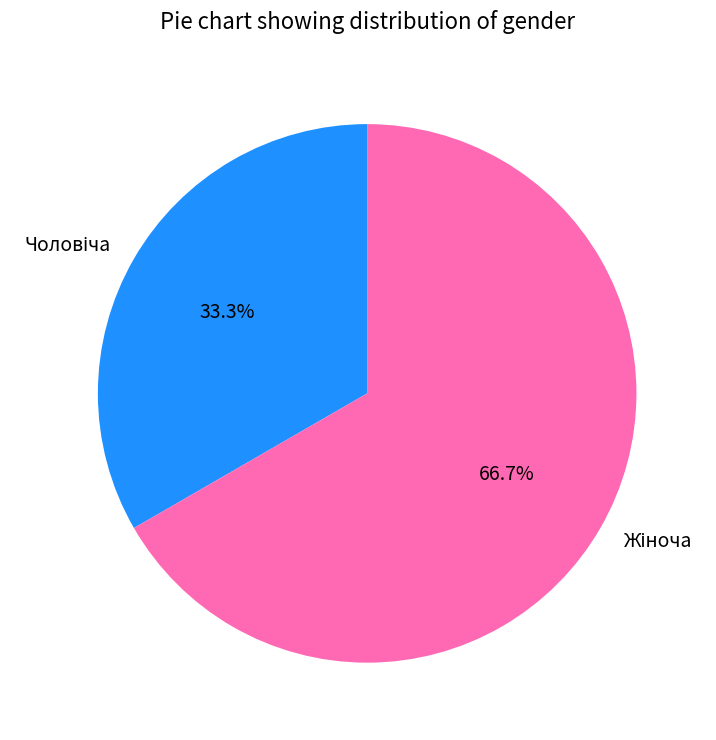

Is there any slice that represents more than half of the pie?

Yes